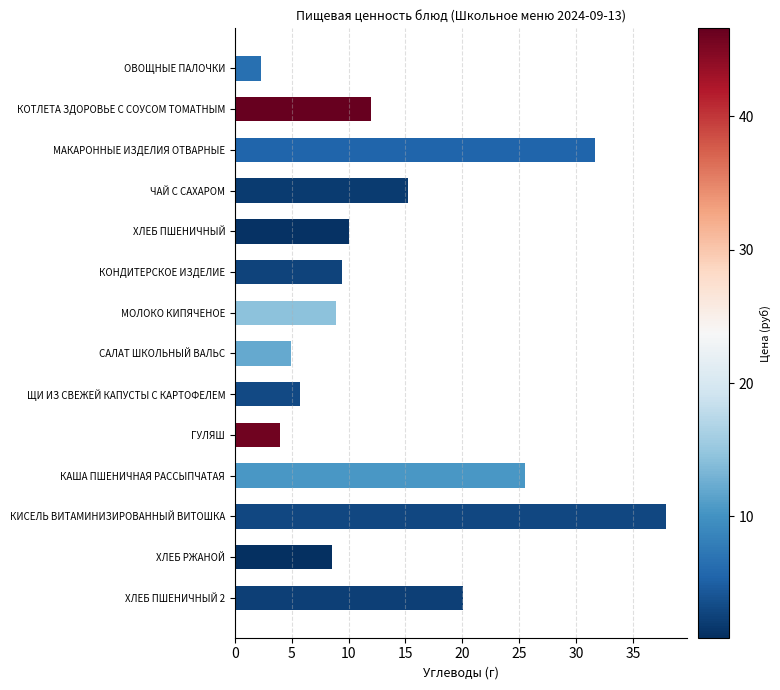

What is the difference between the maximum and minimum values?

35.6